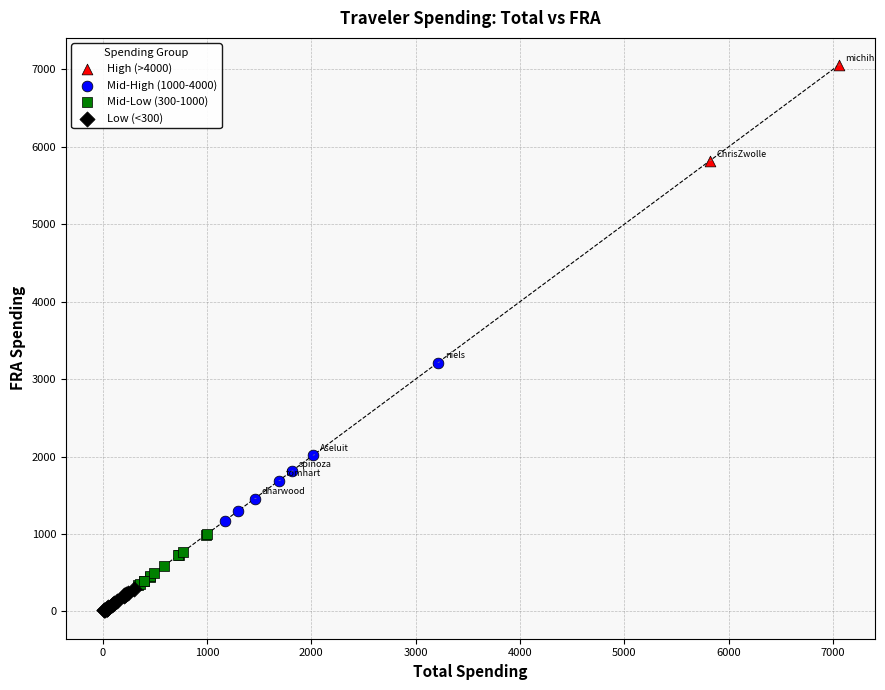

Which series has the largest Y range (max minus min)?

Mid-High (1000-4000)